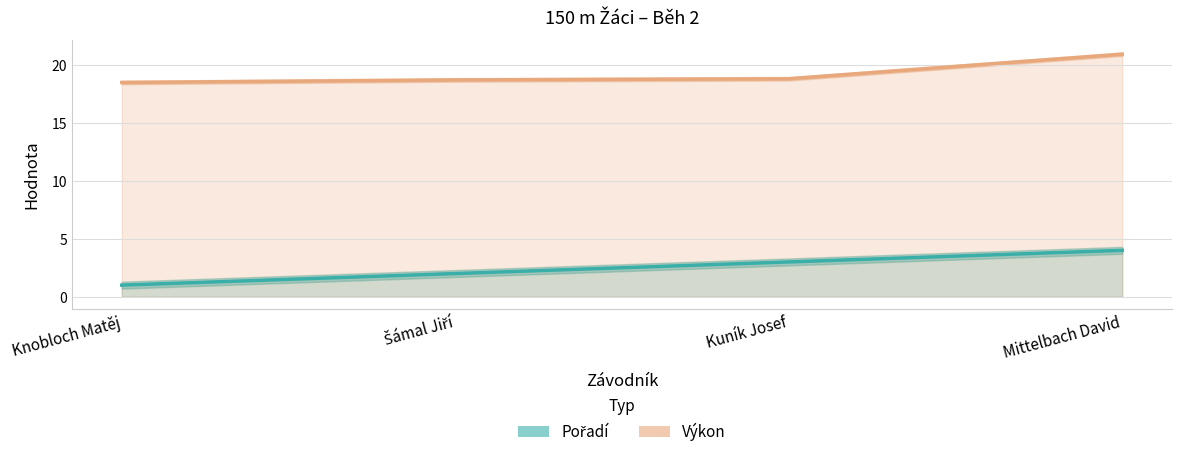

What is the value of the Pořadí point at the 3rd from the left?

3.0